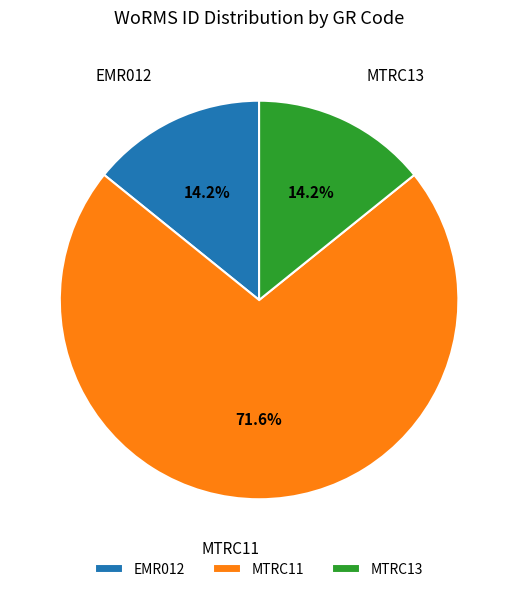

Which slice is the largest?

MTRC11